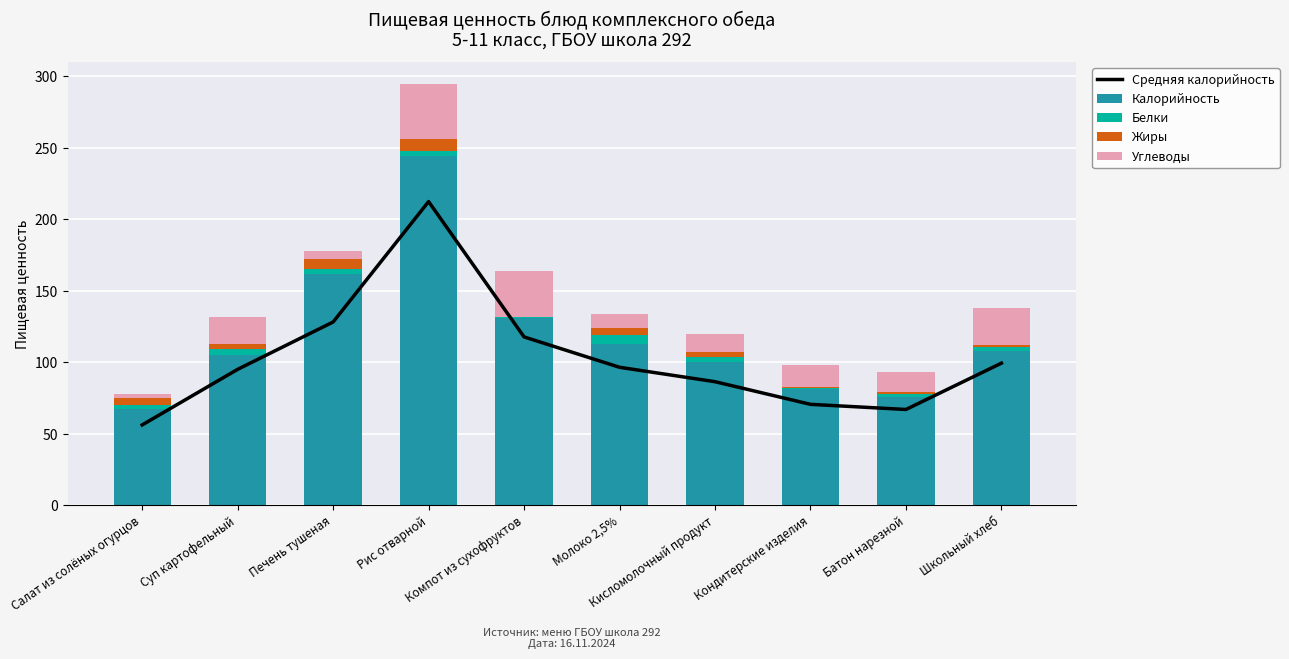

Which series has the widest spread of values?

Калорийность